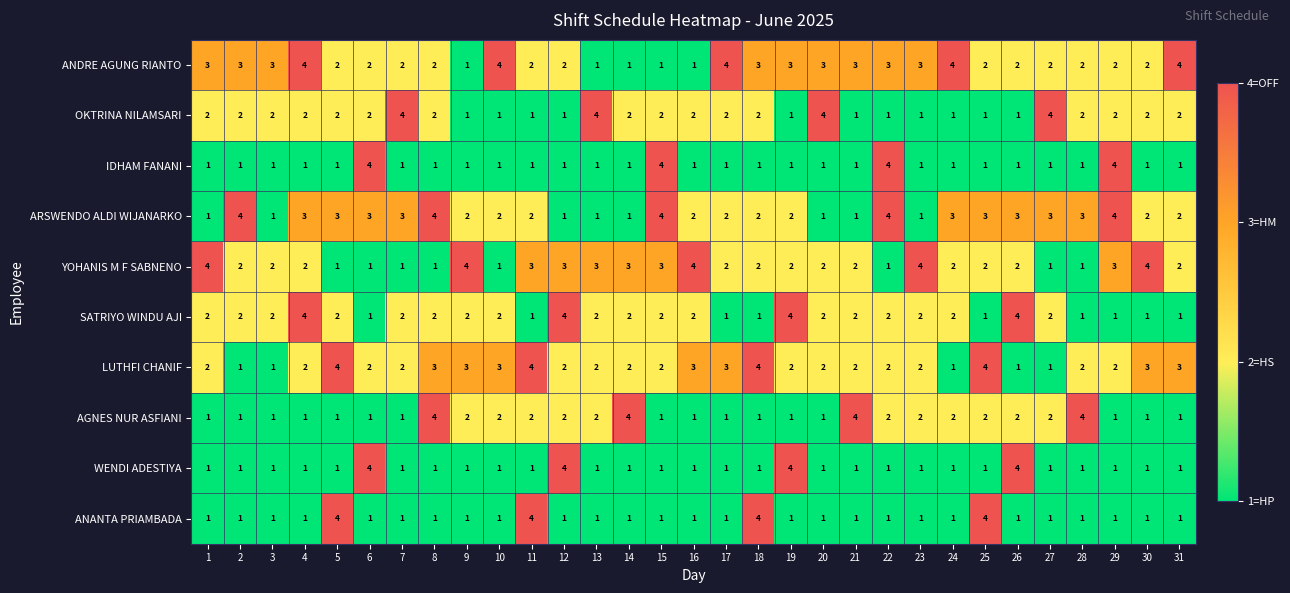

At how many categories does at least one series exceed 2?

31